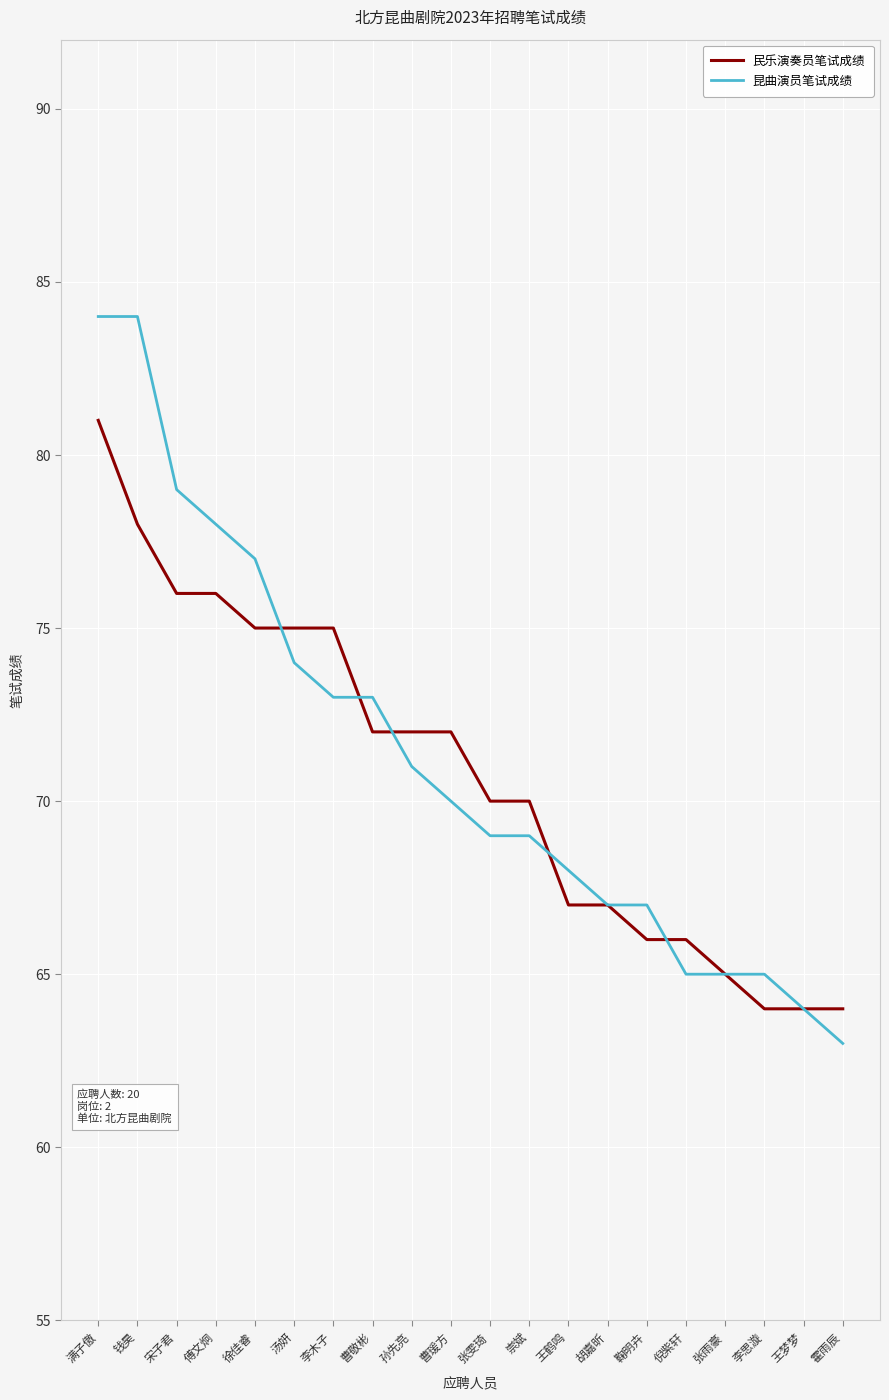

Is it true that 昆曲演员笔试成绩 equals 84 at 钱昊?

True